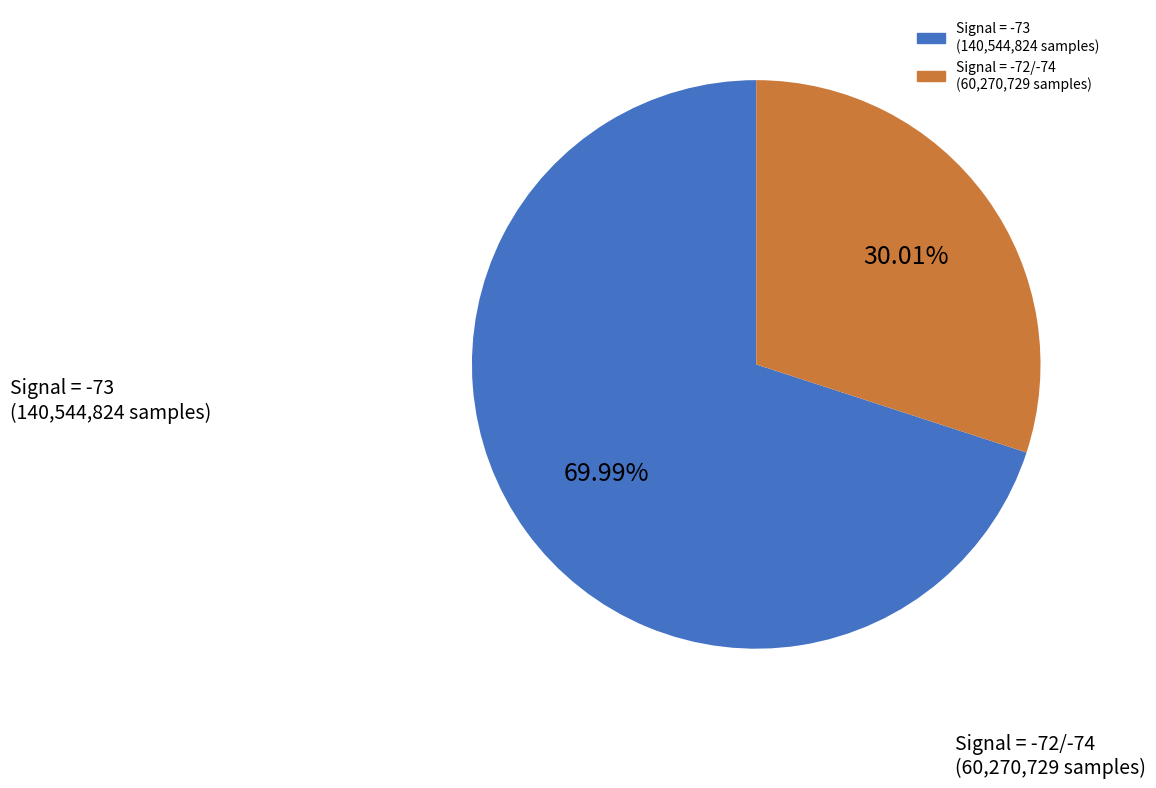

Is there any slice that represents more than half of the pie?

Yes